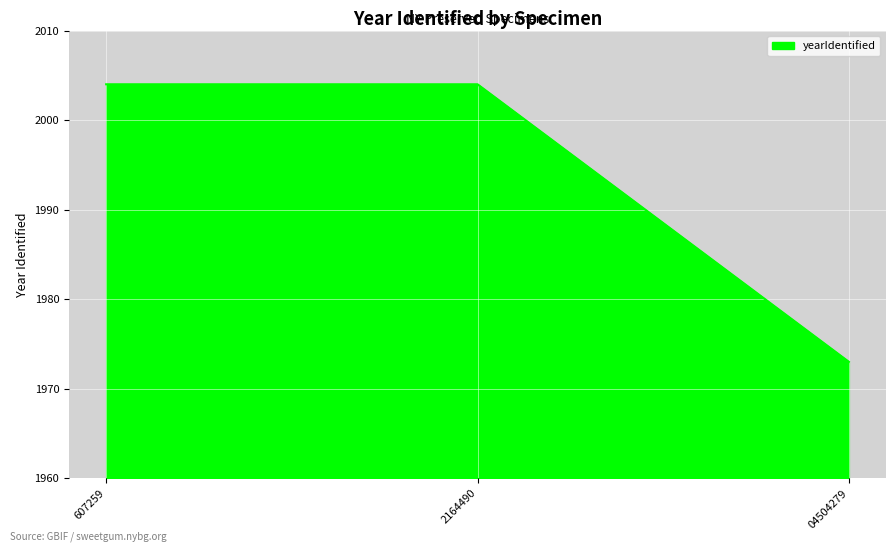

Reading left to right, what are all the values shown in this chart?

2004	2004	1973